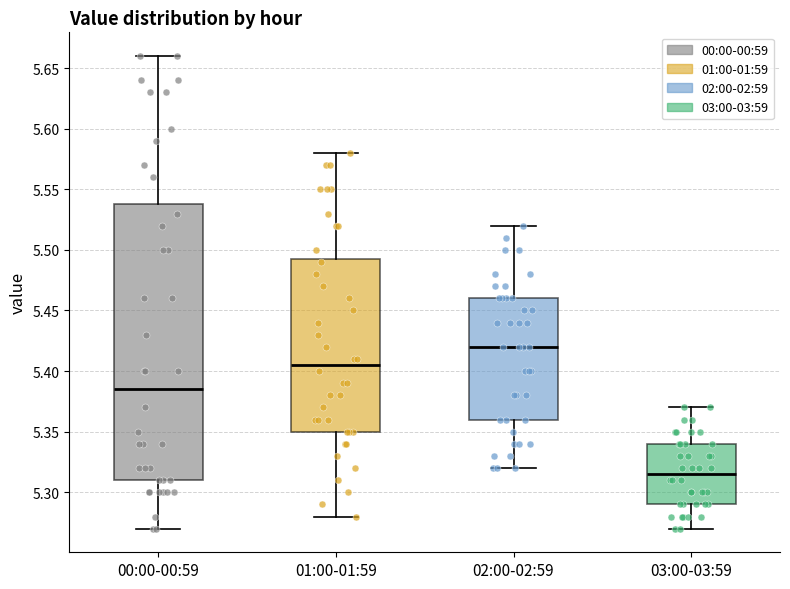

Which box is the tallest, from its lower edge to its upper edge?

00:00-00:59